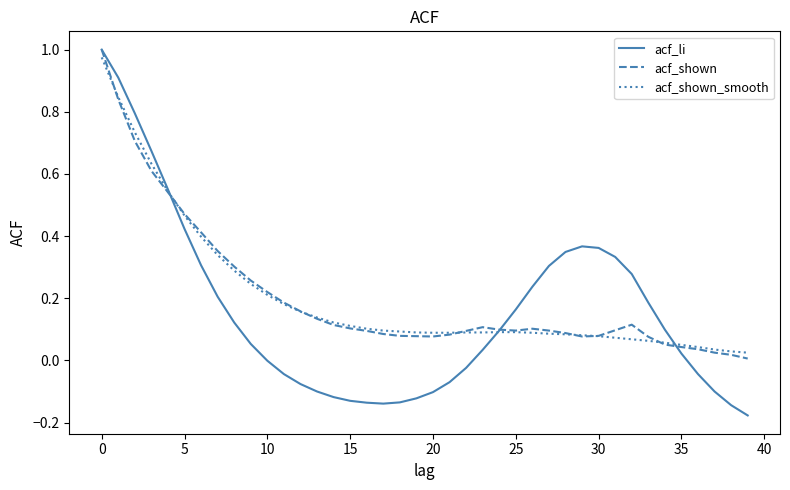

Which series has the largest range (max minus min)?

acf_li